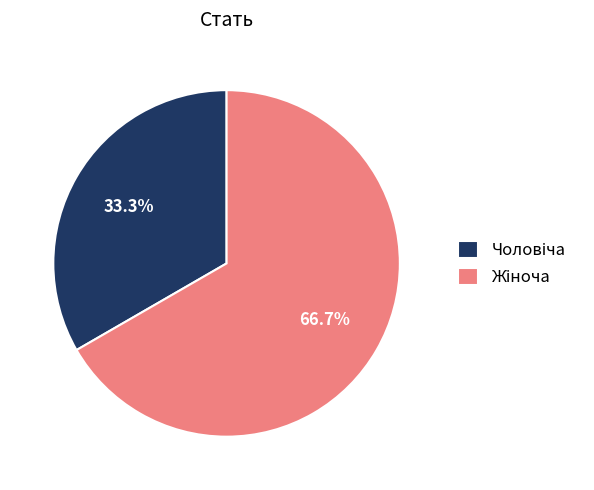

Does any single category account for the majority?

Yes